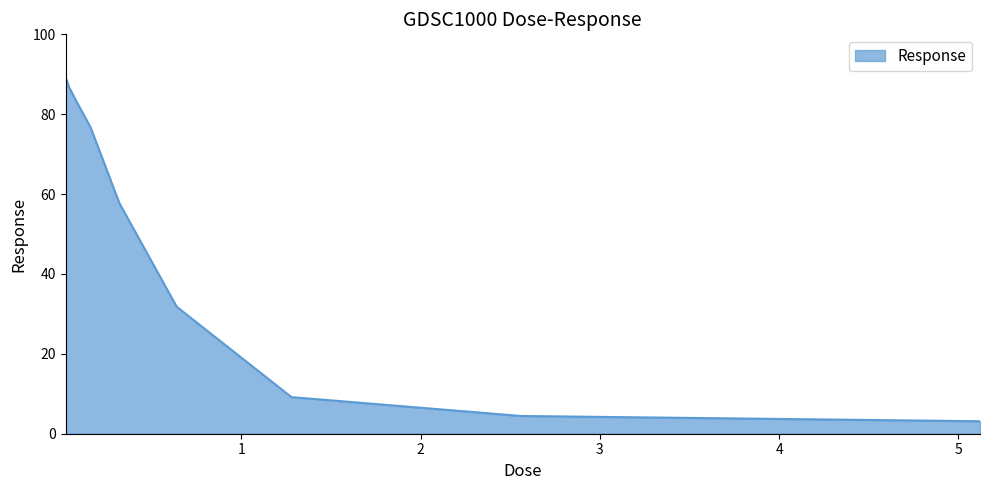

What is the sum of all values?

442.2